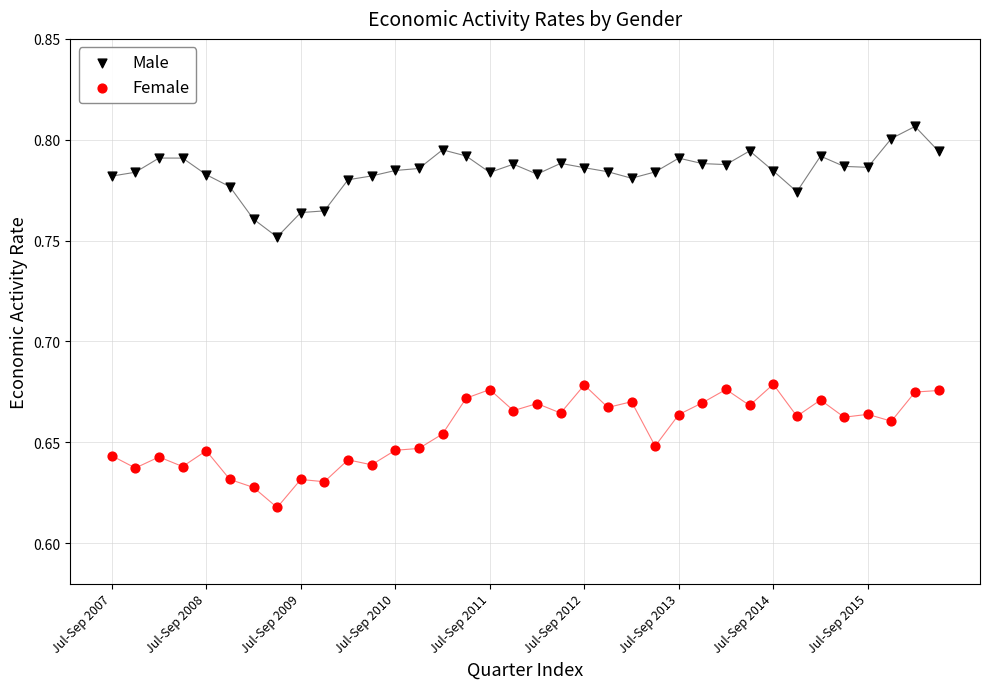

What are all the series names shown in the legend?

Male, Female